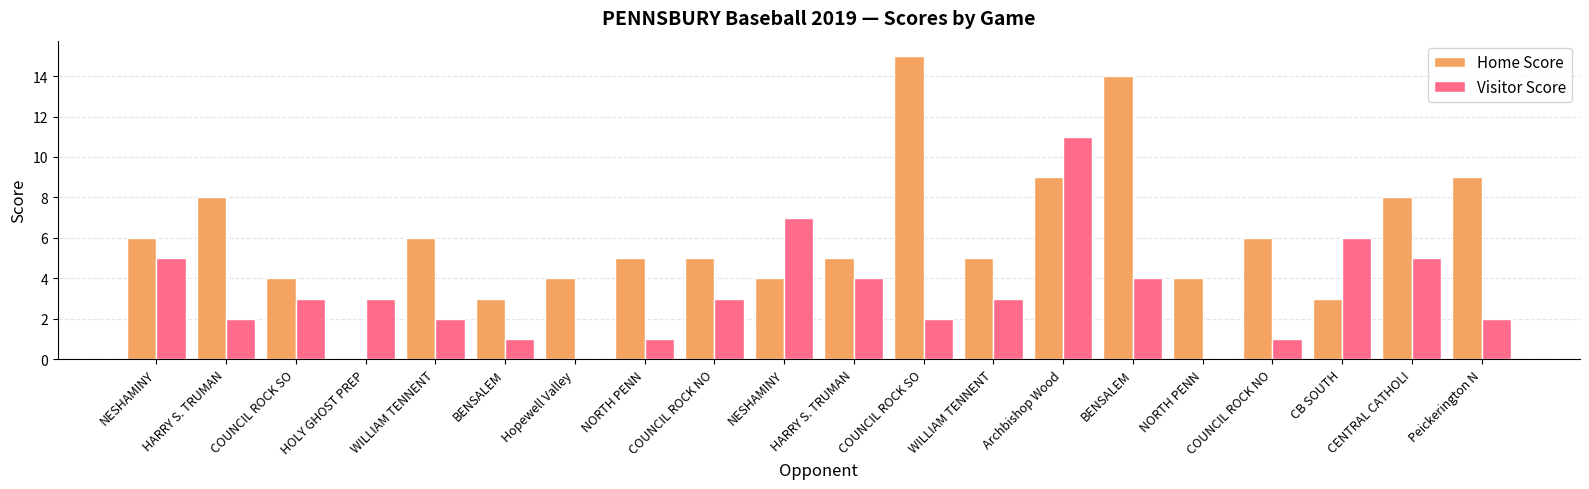

Count the number of categories in the chart.

20